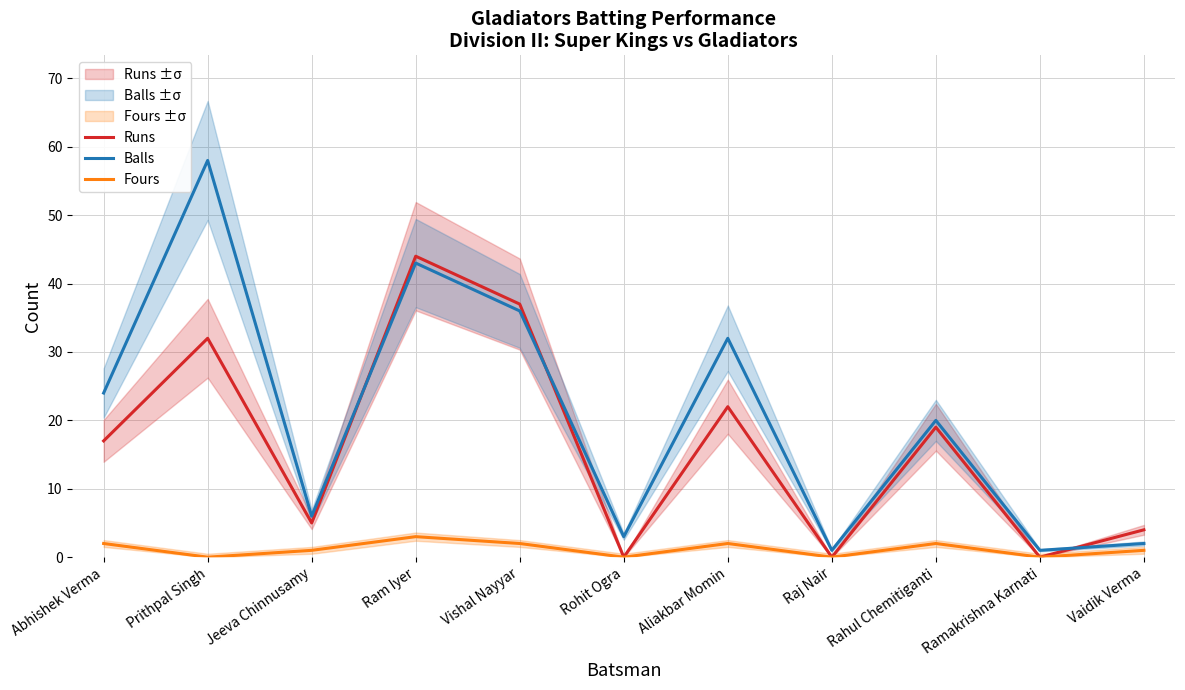

At Jeeva Chinnusamy, list the series in order from largest to smallest.

Balls, Runs, Fours